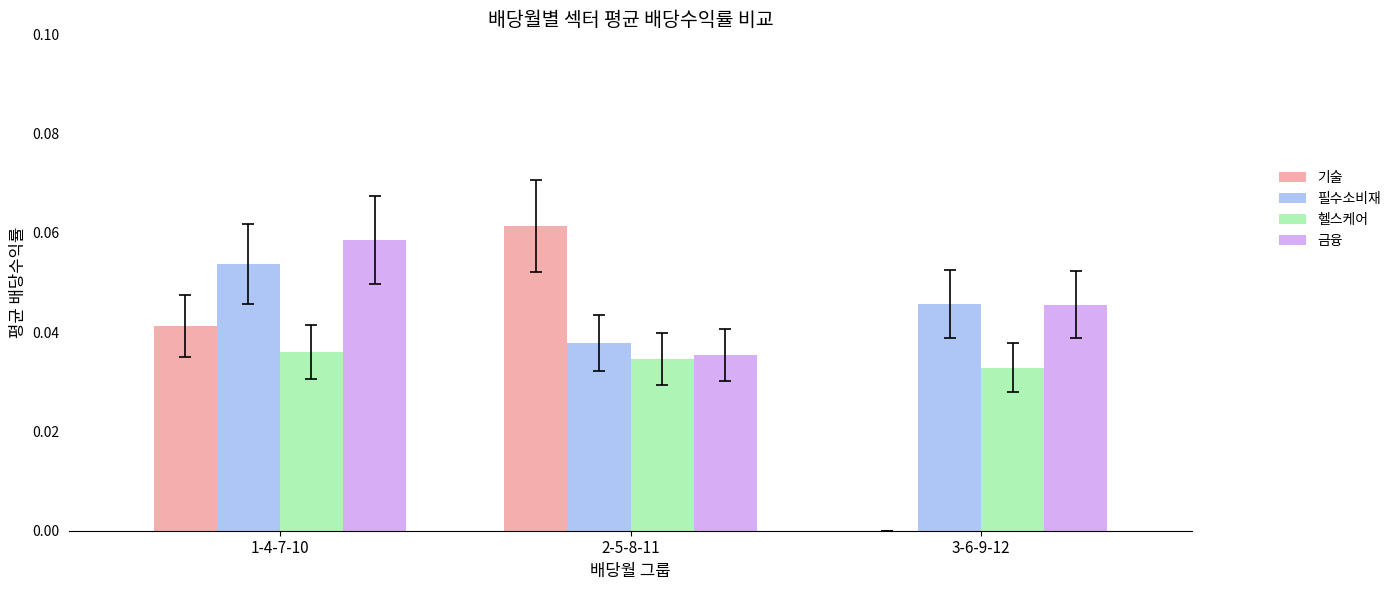

At which label does 필수소비재 reach its peak?

1-4-7-10